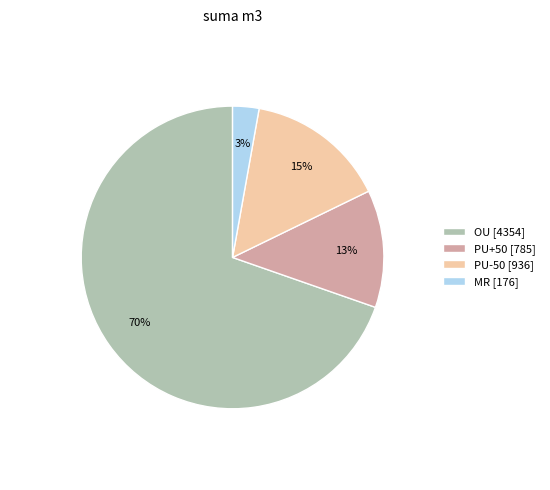

Which slice is the largest?

OU